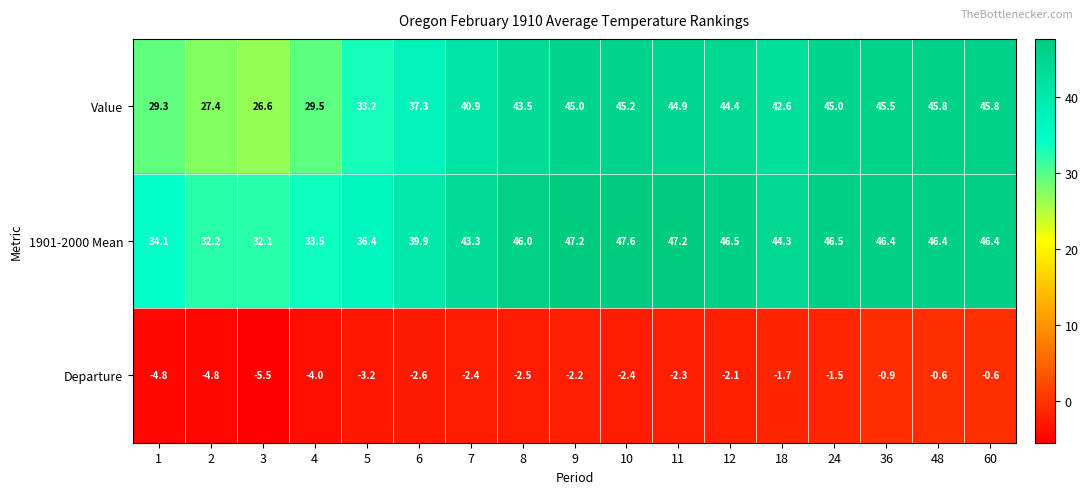

How many values in the Value series are below 43?

8